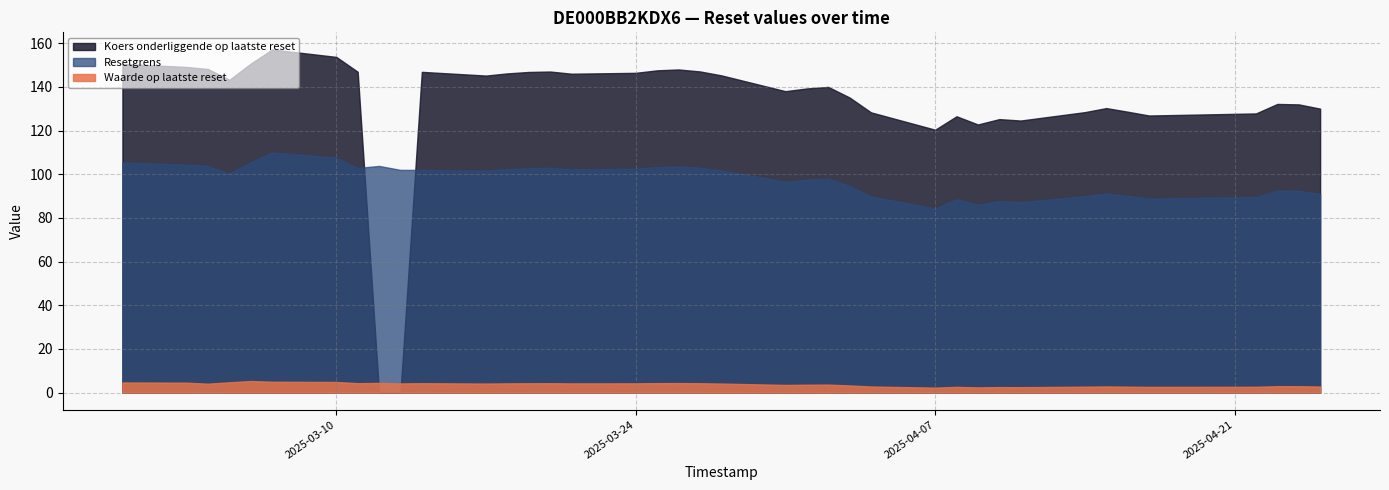

At which category does the chart reach its peak across all series?

2025-03-07